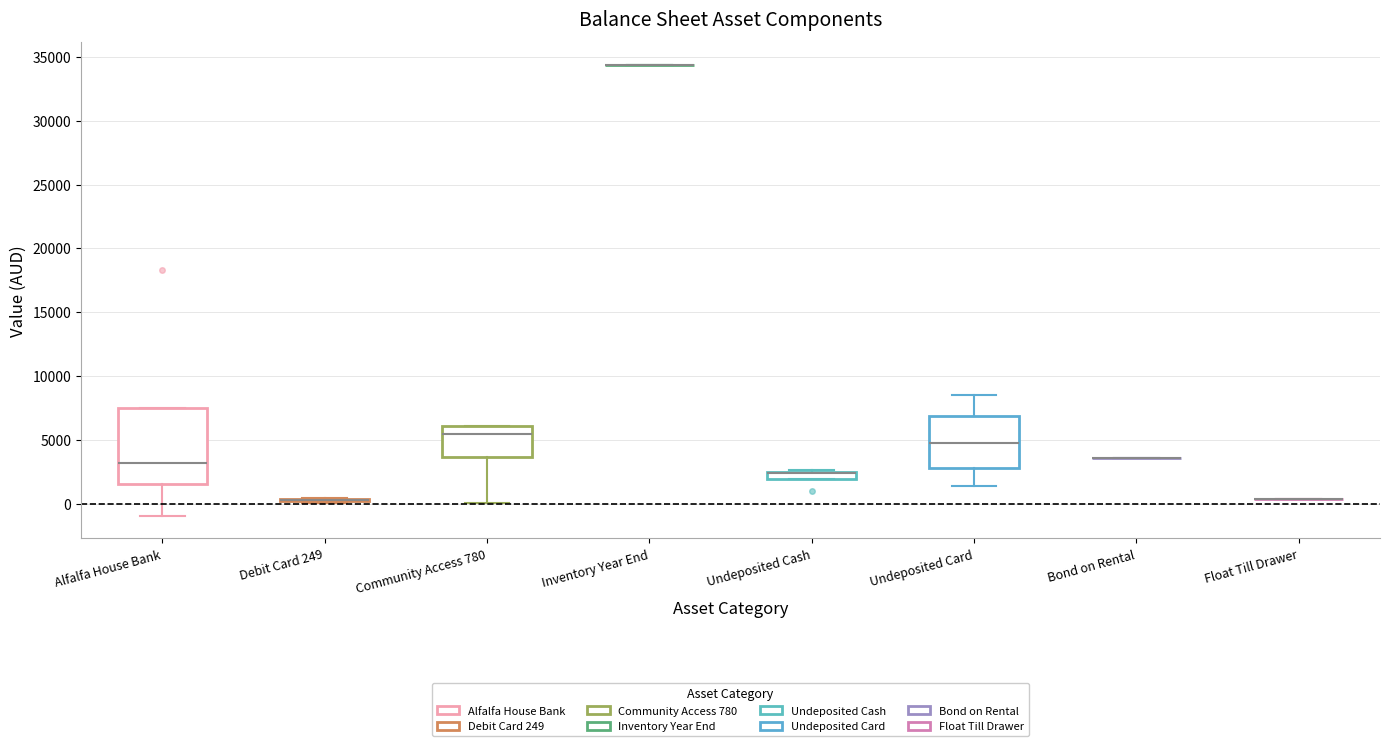

Comparing the boxes themselves (not the whiskers), which one is the tallest?

Alfalfa House Bank